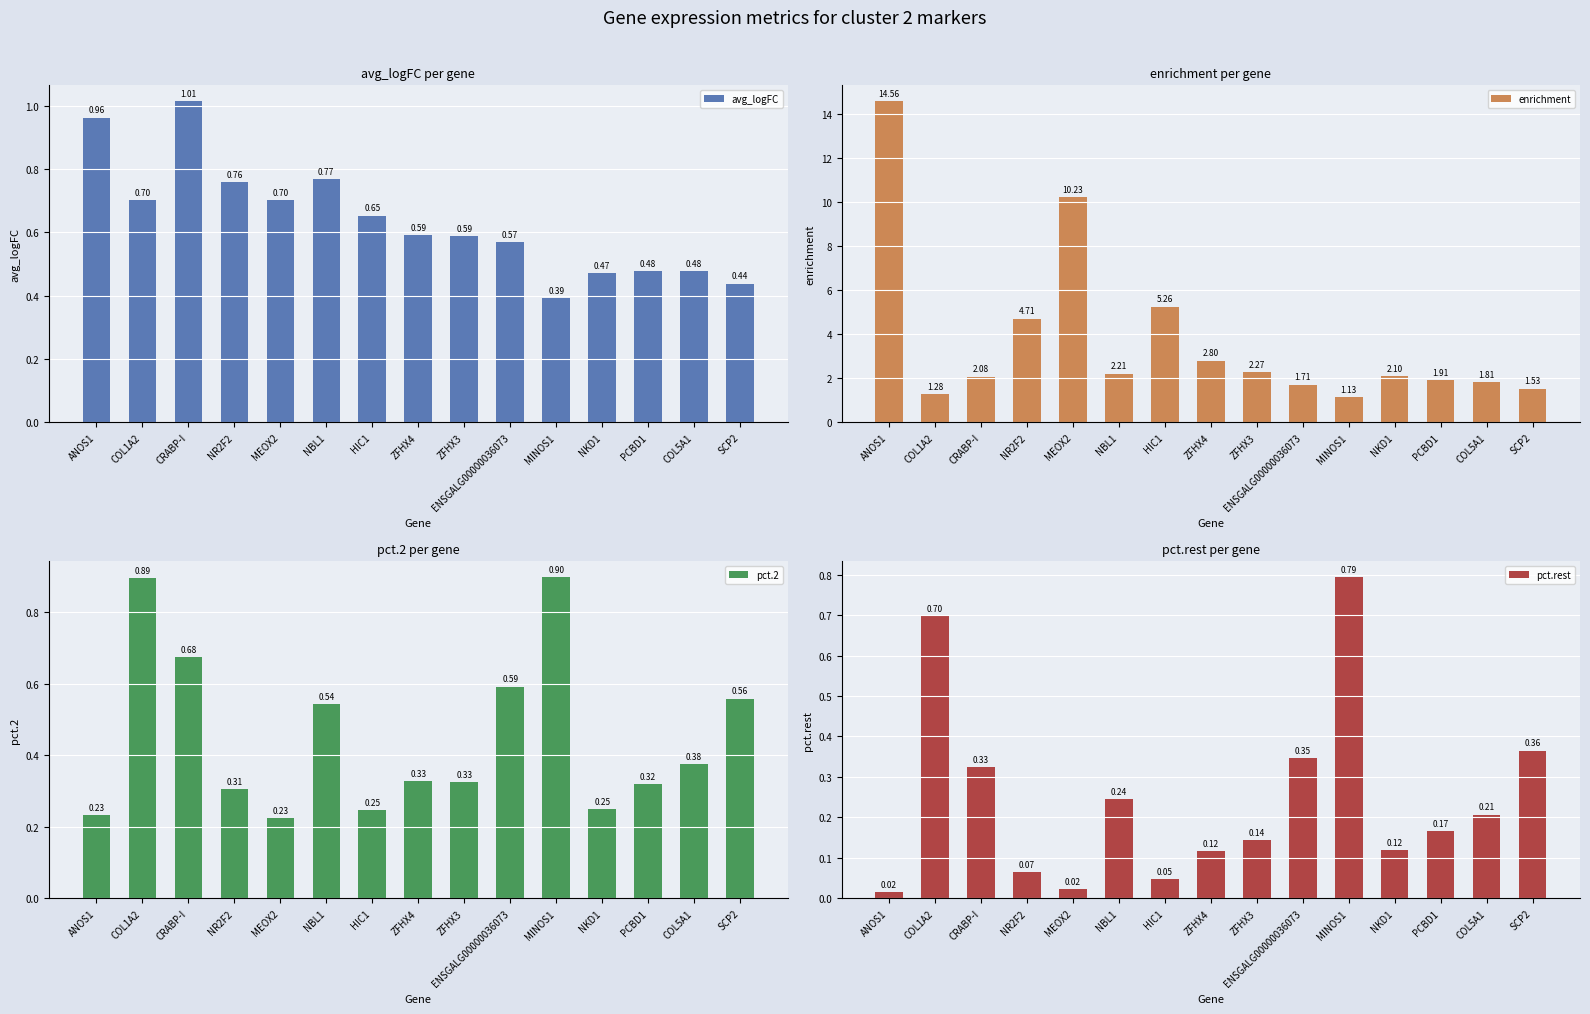

What is the spread (max minus min) of values at HIC1?

5.2